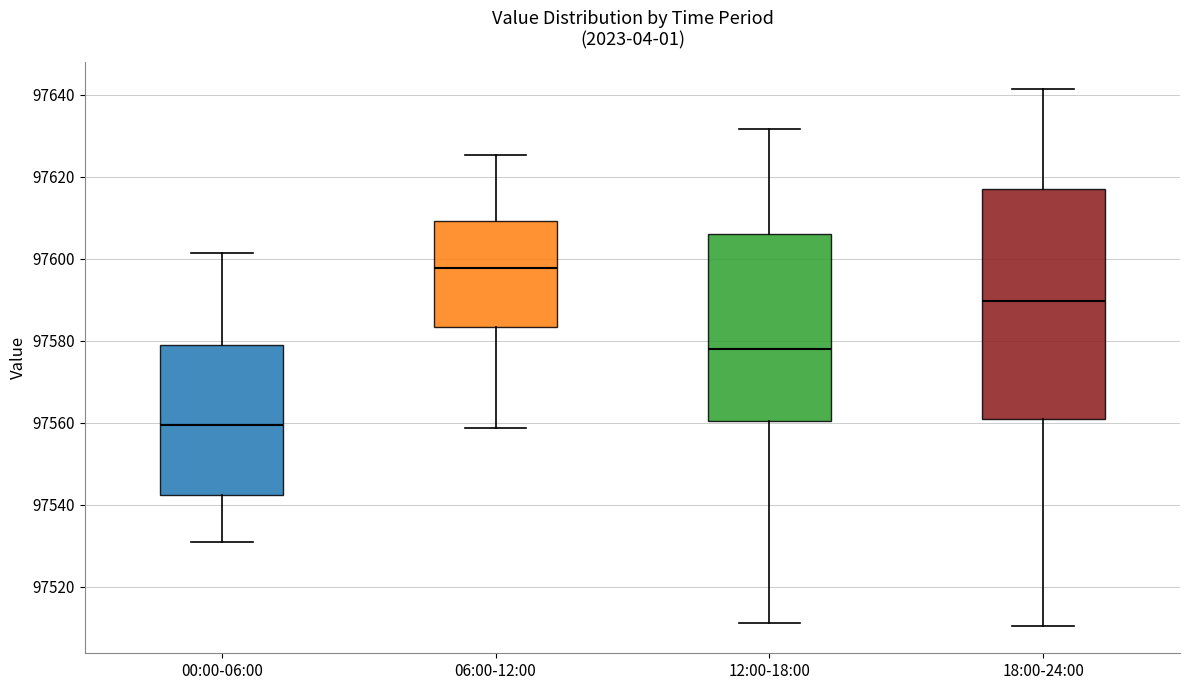

Reading left to right, read every box against the y-axis: the position of its median line, the range the box covers, and the ends of its whiskers. The values are not printed on the chart, so give them approximately, as read against the axis.

00:00-06:00: median 97560, box 97542 to 97578, whiskers 97530 to 97602
06:00-12:00: median 97598, box 97584 to 97610, whiskers 97558 to 97626
12:00-18:00: median 97578, box 97560 to 97606, whiskers 97512 to 97632
18:00-24:00: median 97590, box 97562 to 97618, whiskers 97510 to 97642